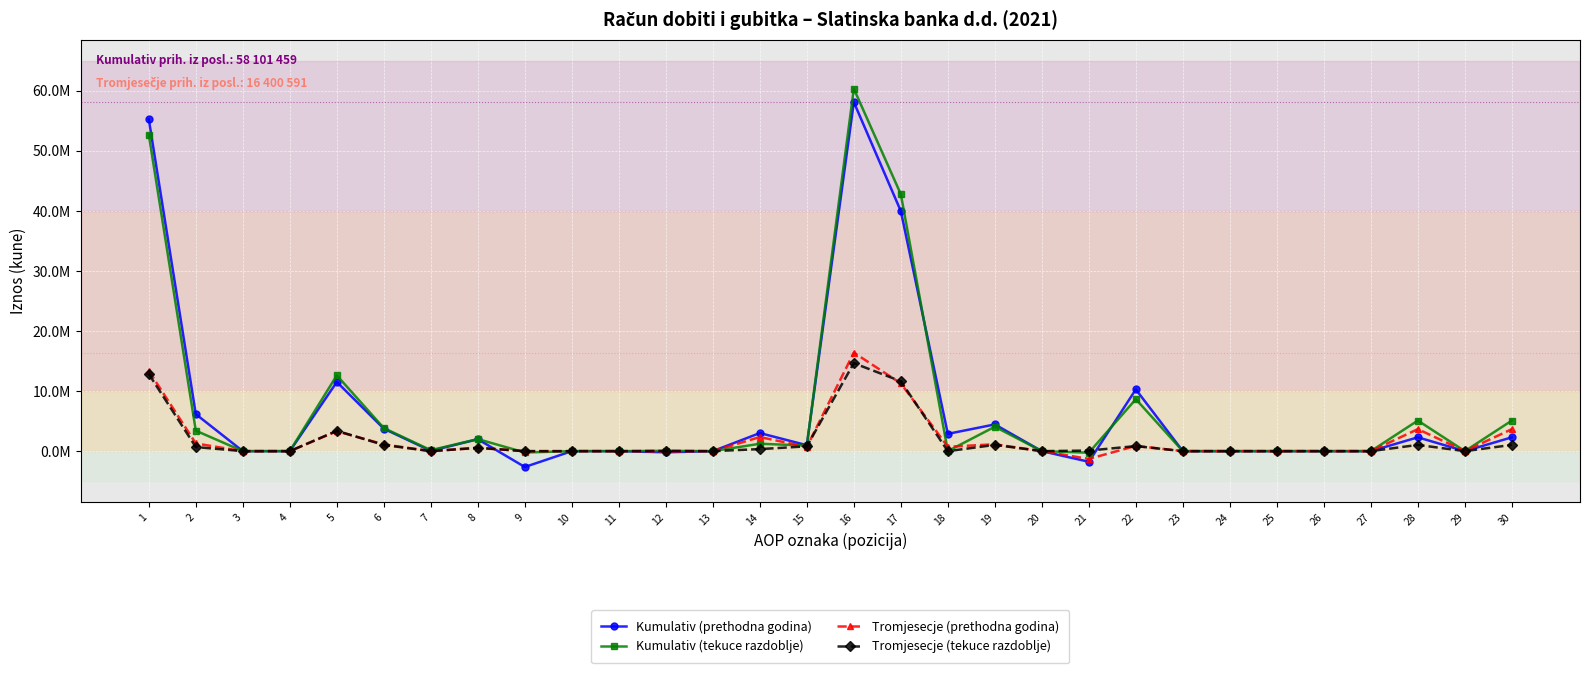

Where is the first local minimum for Tromjesecje (tekuce razdoblje)?

7